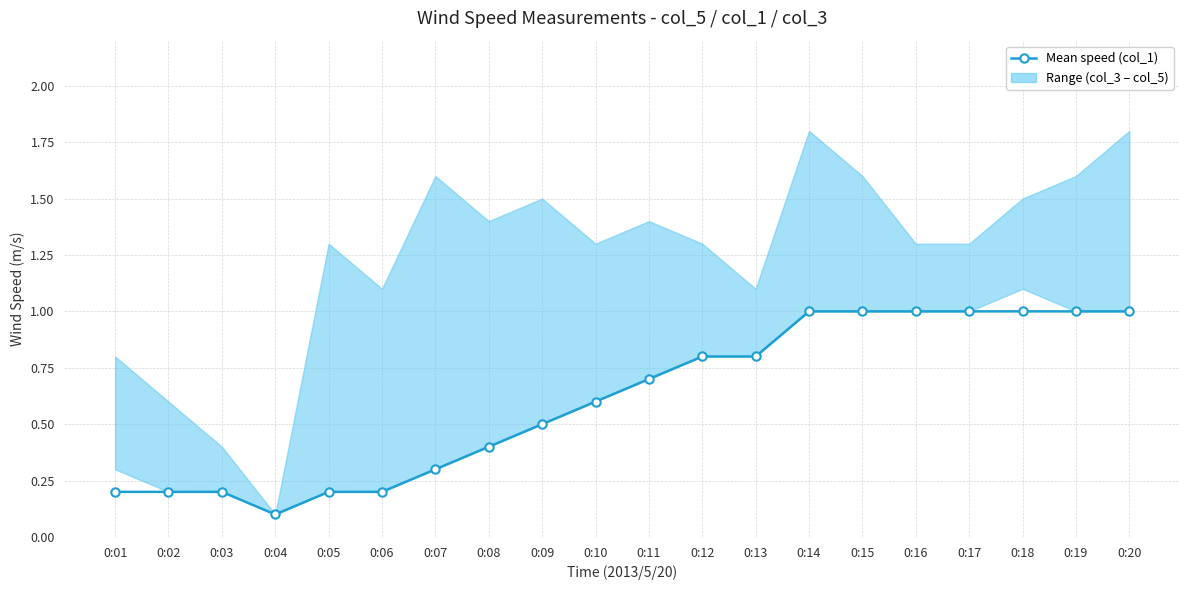

Is it true that the value at 0:03 is 0.1?

False